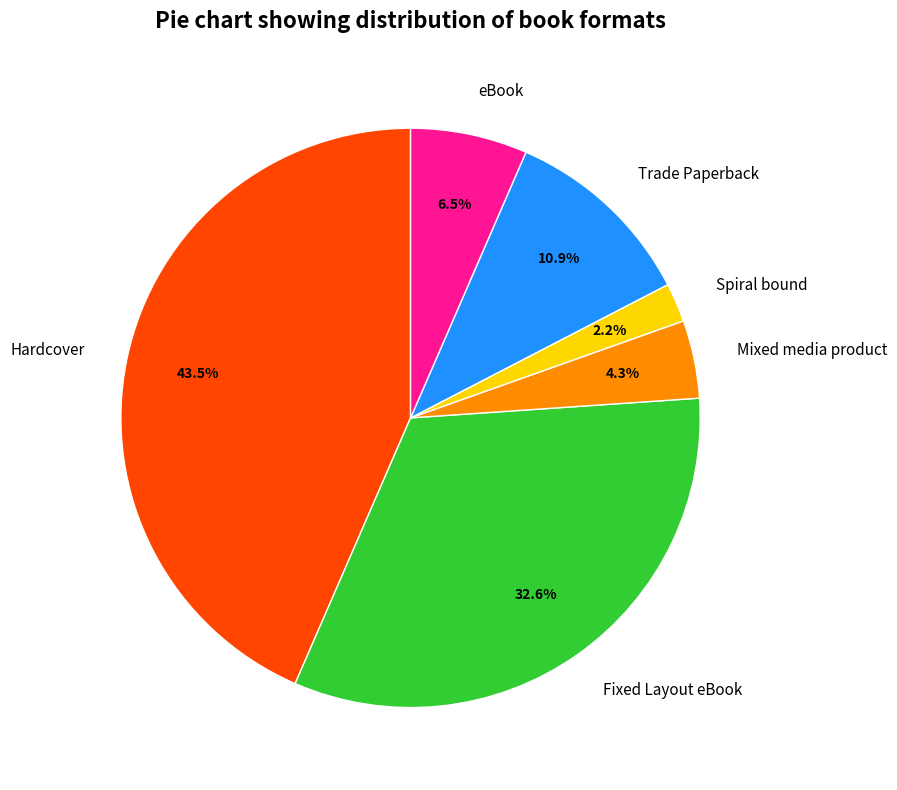

Count the number of slices in the pie.

6